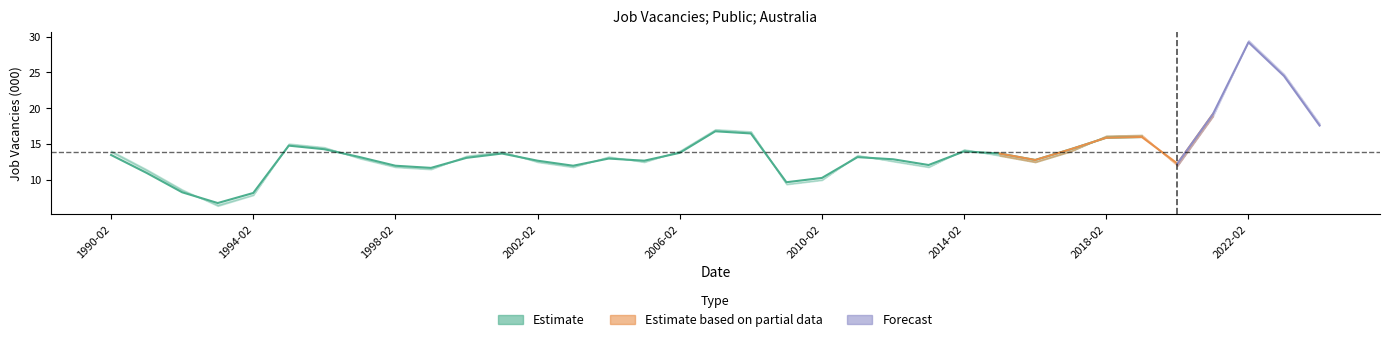

What is the sum of all seasonally_adjusted values?

486.9